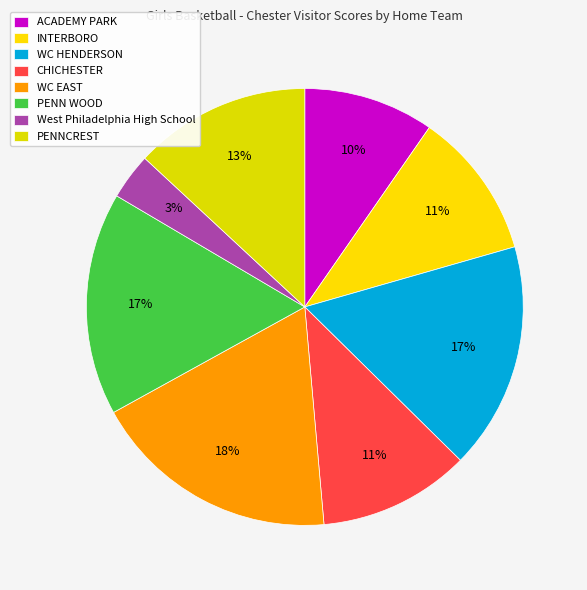

How many slices are in this pie chart?

8